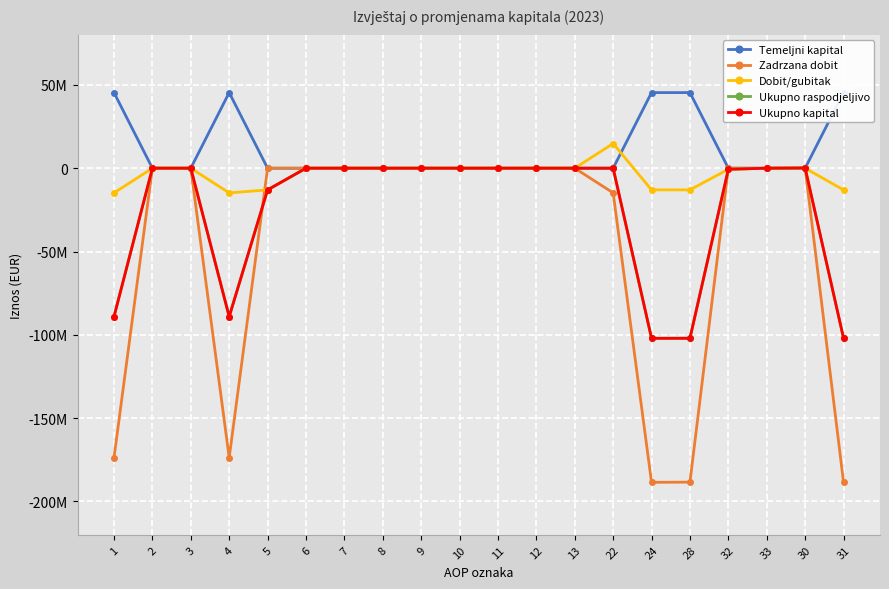

What value does the Ukupno raspodjeljivo series have at 24?

-102087989